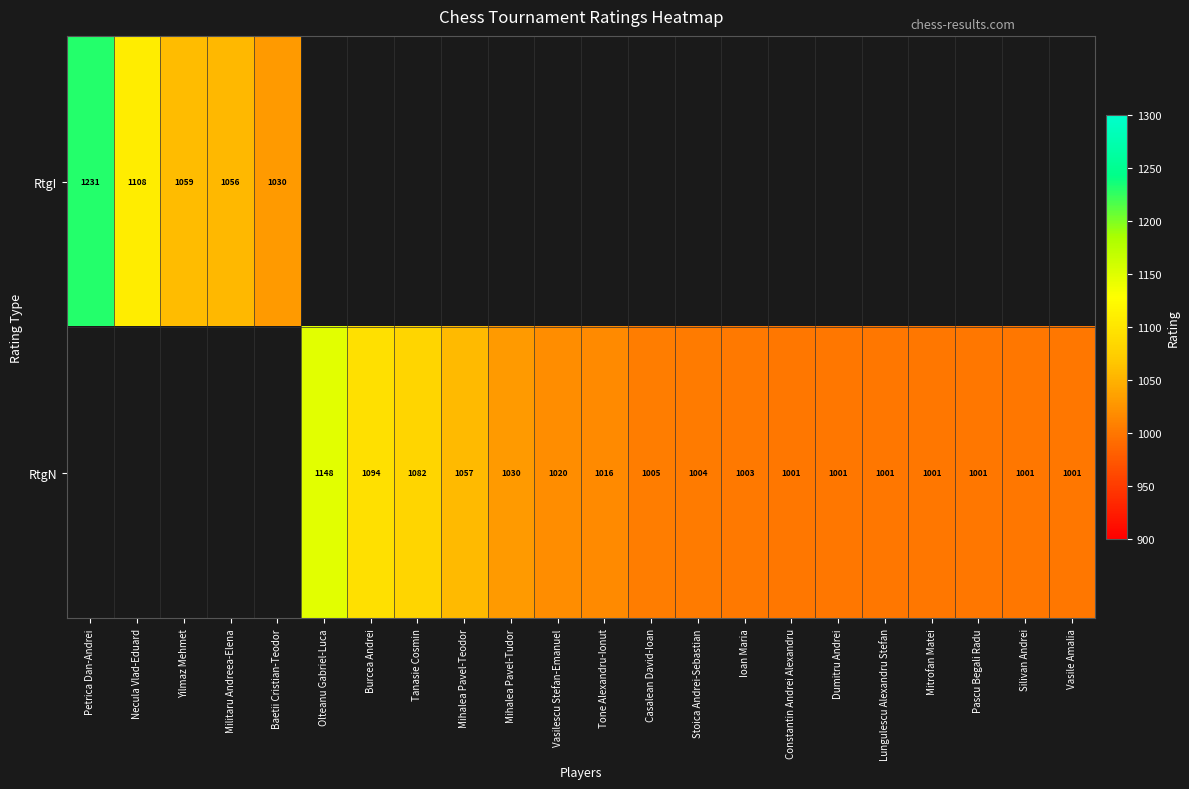

True or false: RtgI has a value of 1562 at Baetii Cristian-Teodor.

False